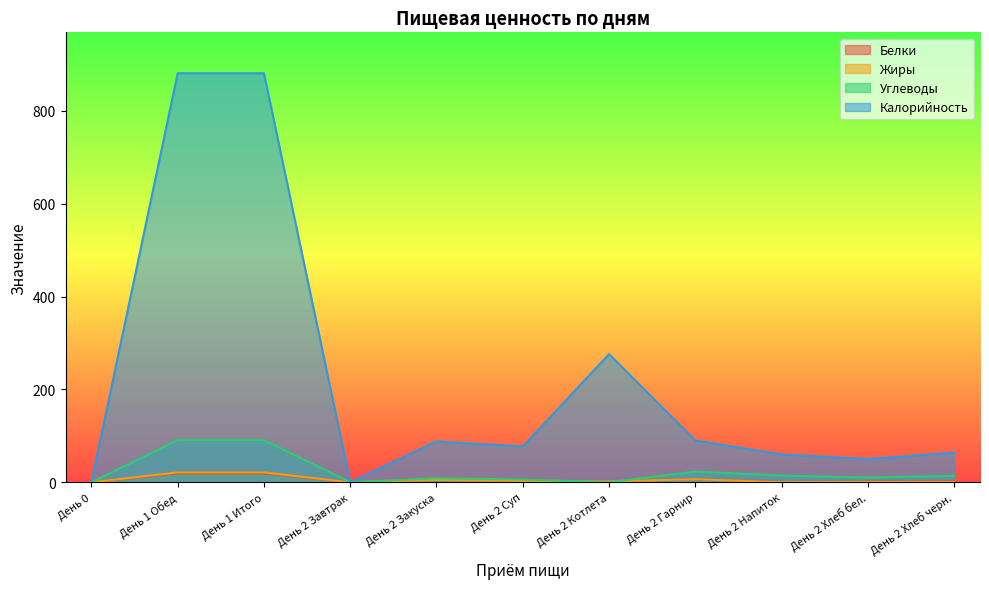

What is the average value of the Жиры series?

5.5